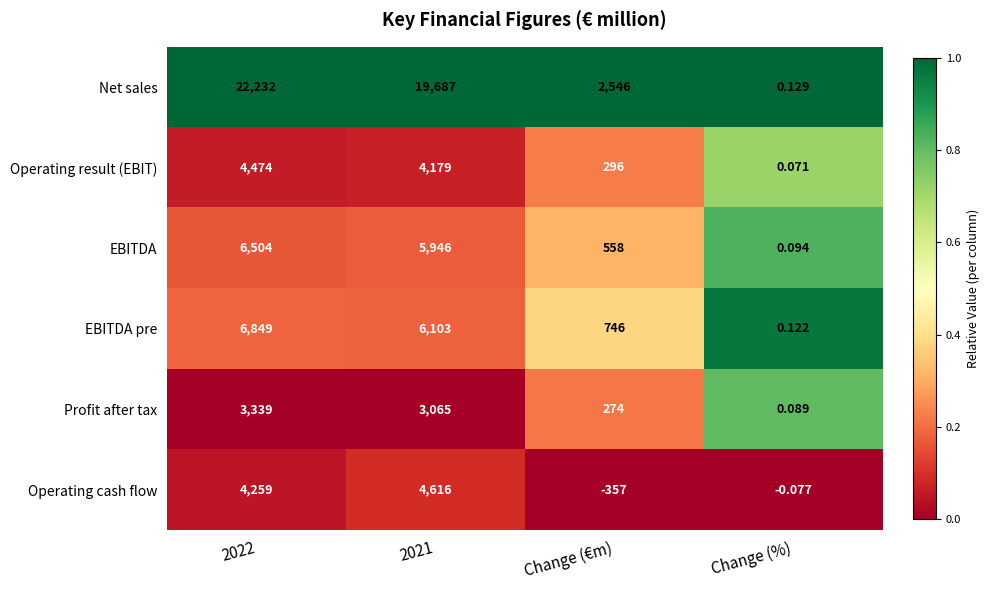

Count the number of data series in this chart.

6